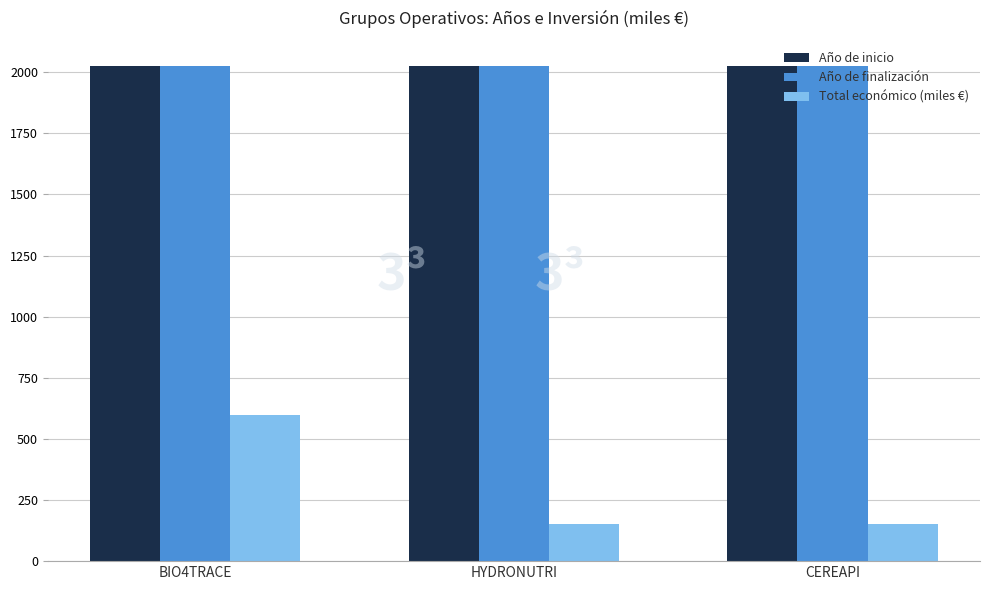

How many bars are there in total?

9